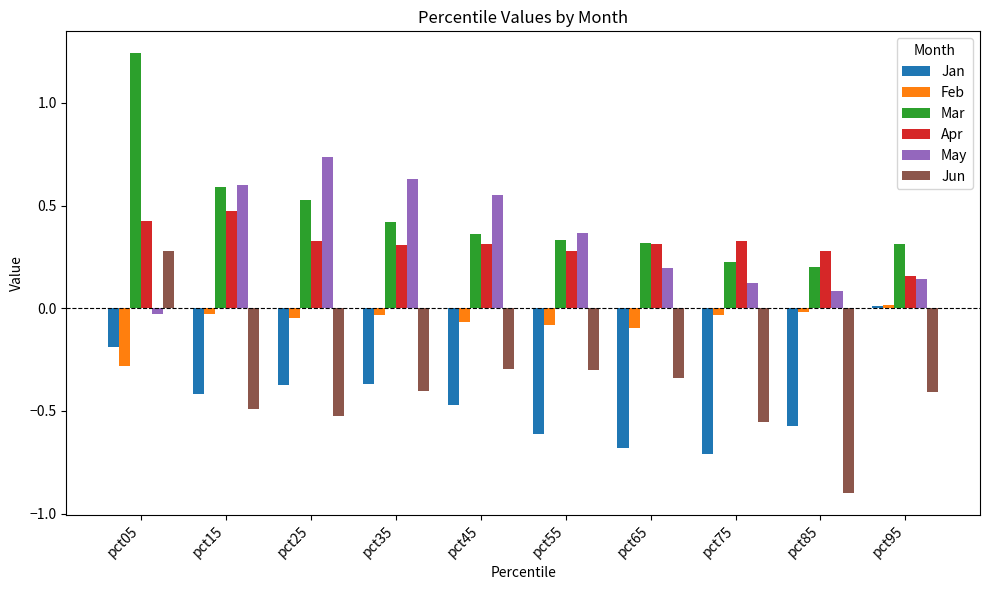

How many groups of bars are there?

10